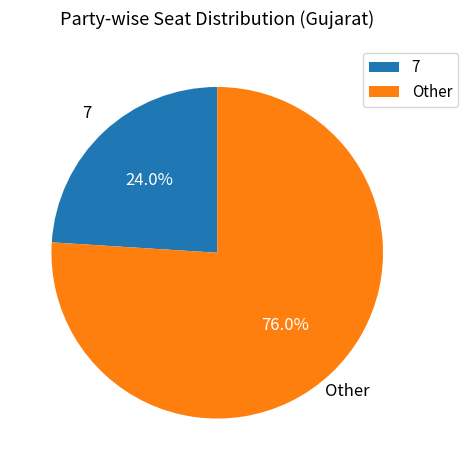

Combined, do 7 and Other account for over 50%?

Yes